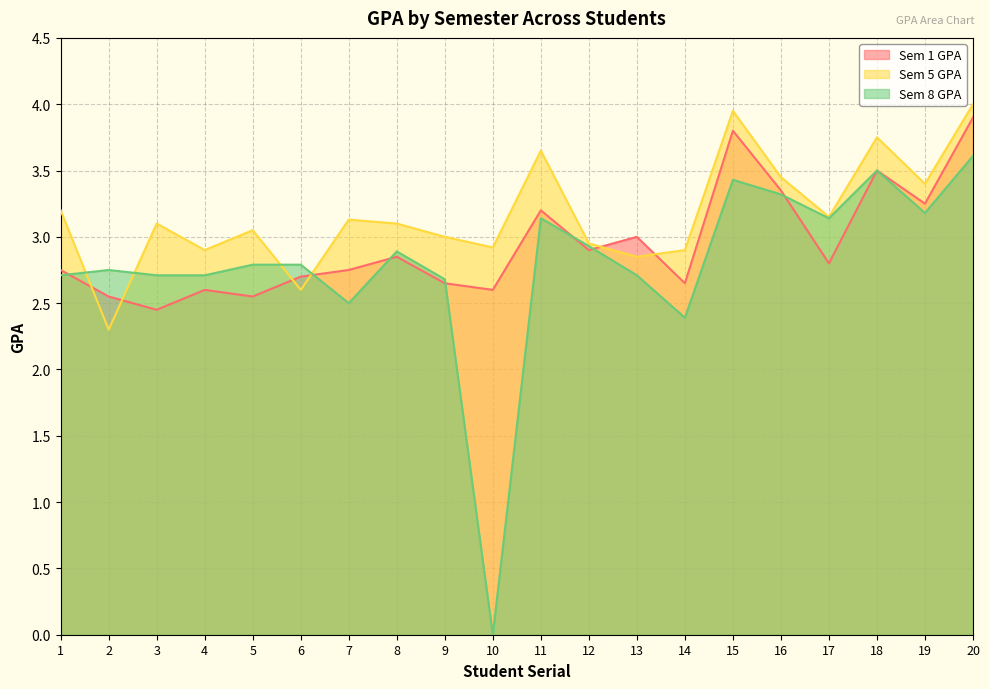

What value does the Sem 1 GPA series have at 3?

2.5